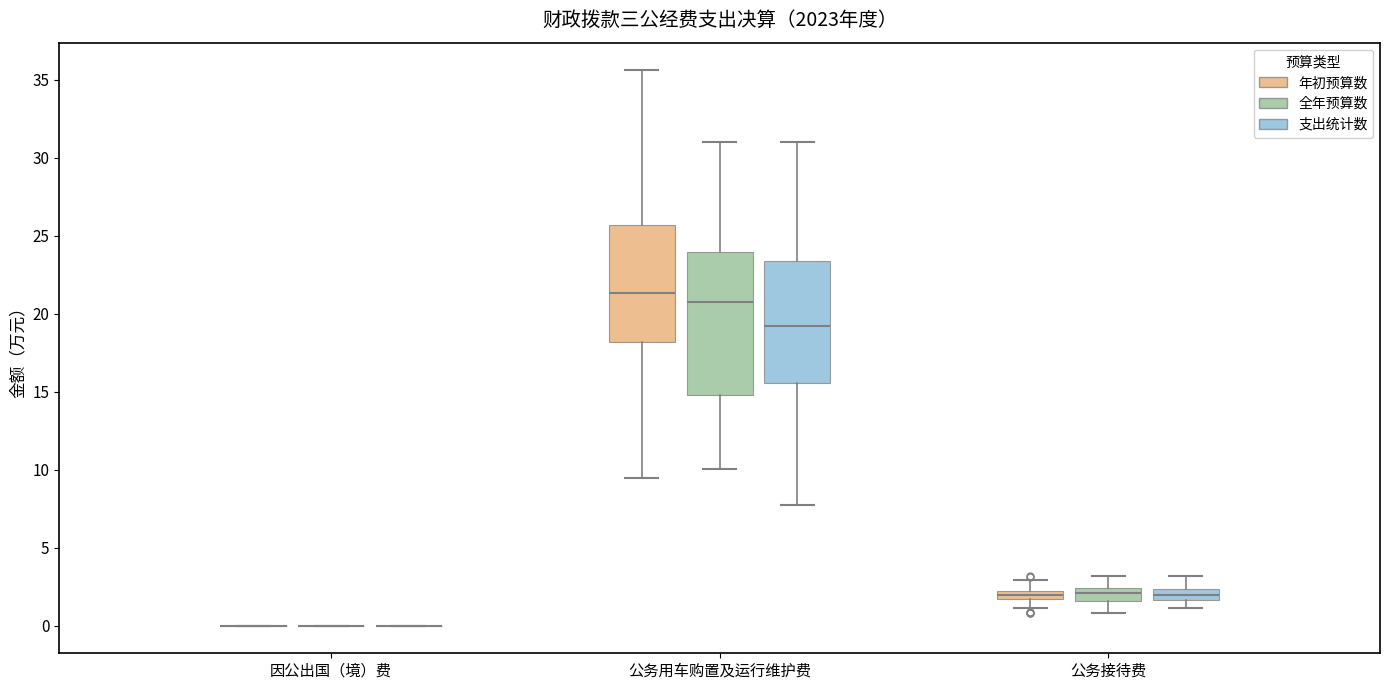

Where is the lower edge of the box for 公务用车购置及运行维护费 (支出统计数) on the y-axis? The values are not printed on the chart, so give them approximately, as read against the axis.

15.5